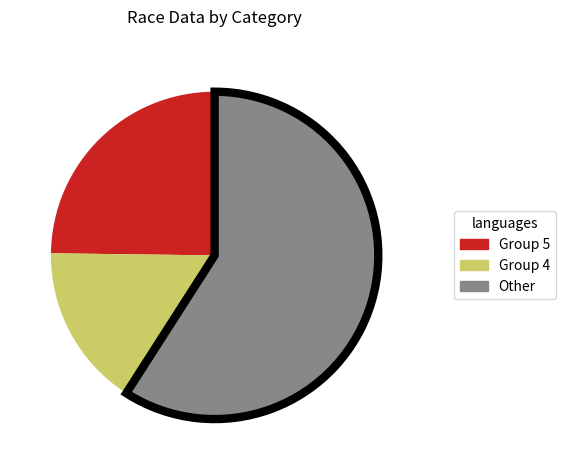

Does any single category account for the majority?

Yes